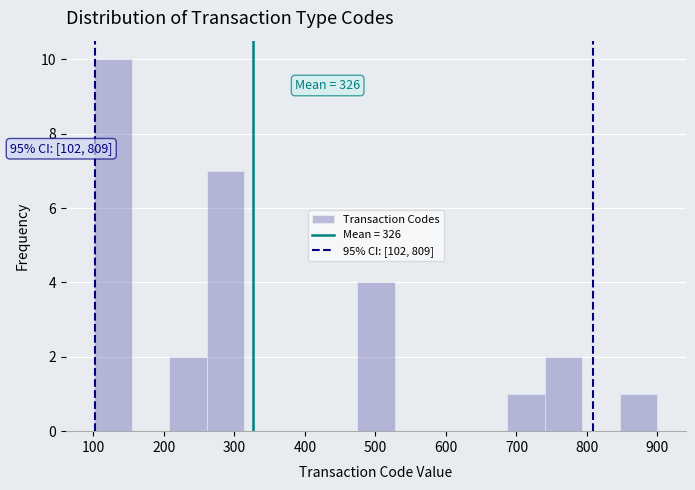

Which range on the x-axis has the tallest bar?

100 to 150